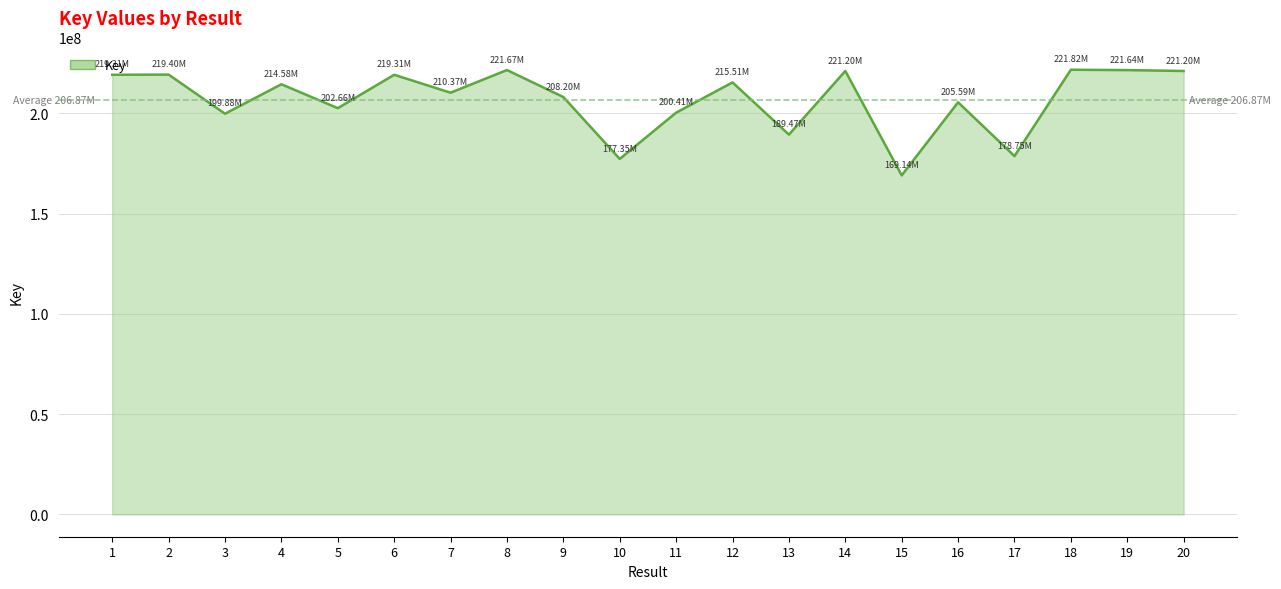

Approximately how many times larger is the value at 11 compared to 19?

0.9